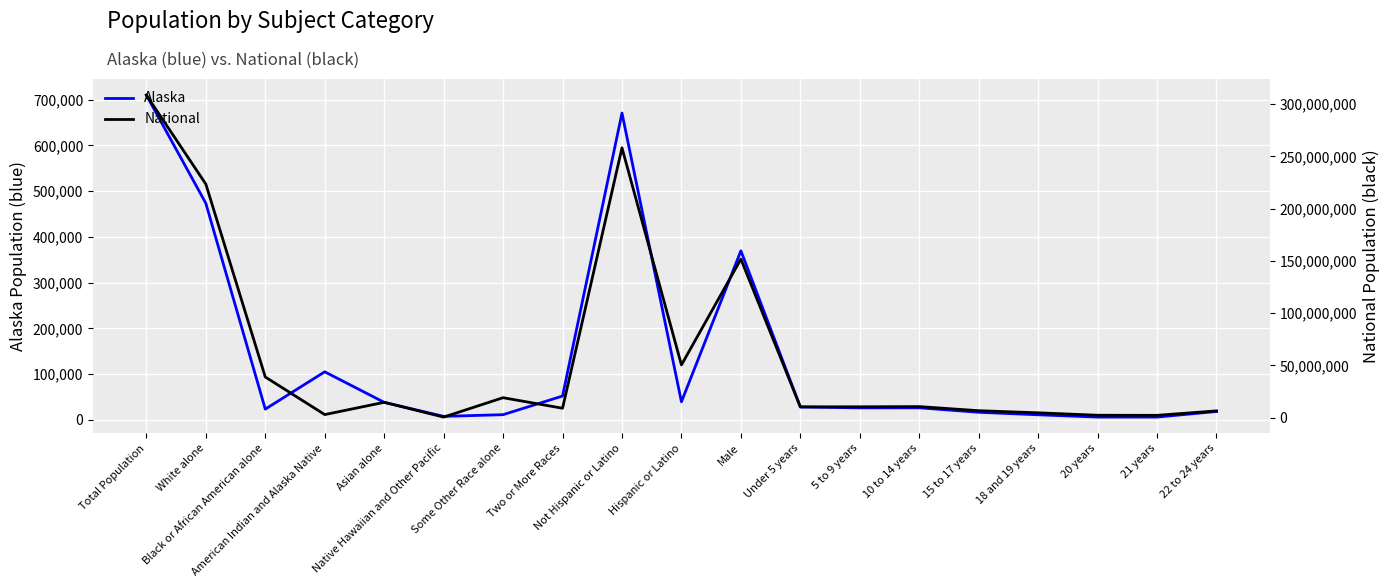

What is the smallest value displayed?

5824